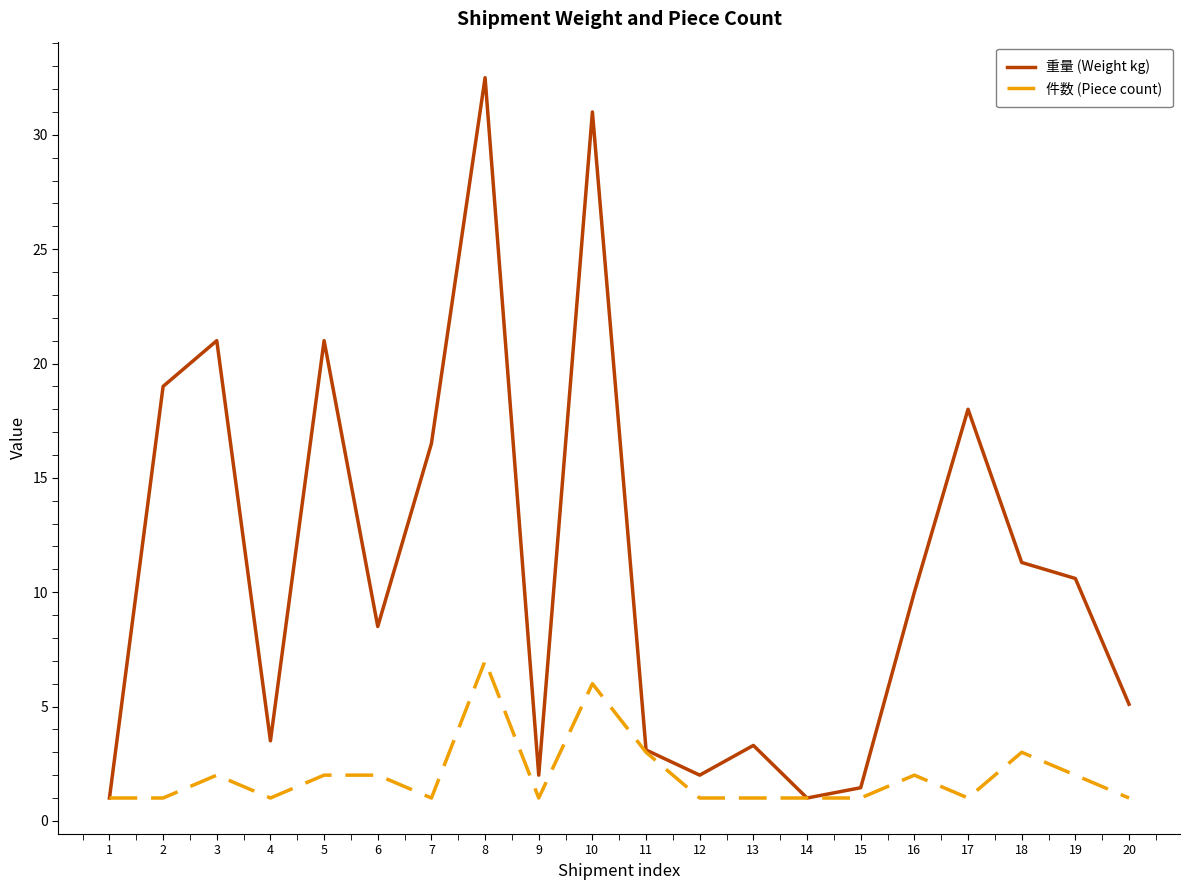

Between 2 and 12, which series saw the biggest shift?

重量 (Weight kg)